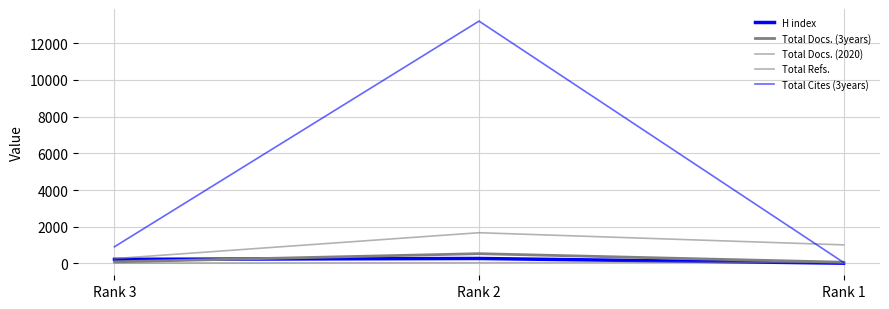

Does the chart have visible grid lines?

Yes